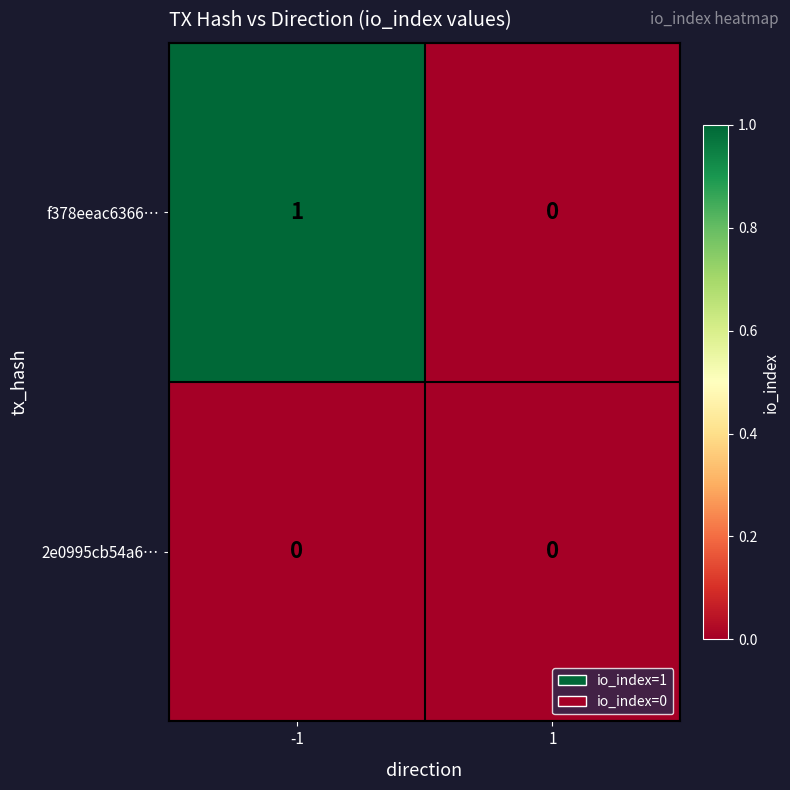

How many distinct data groups are displayed?

2